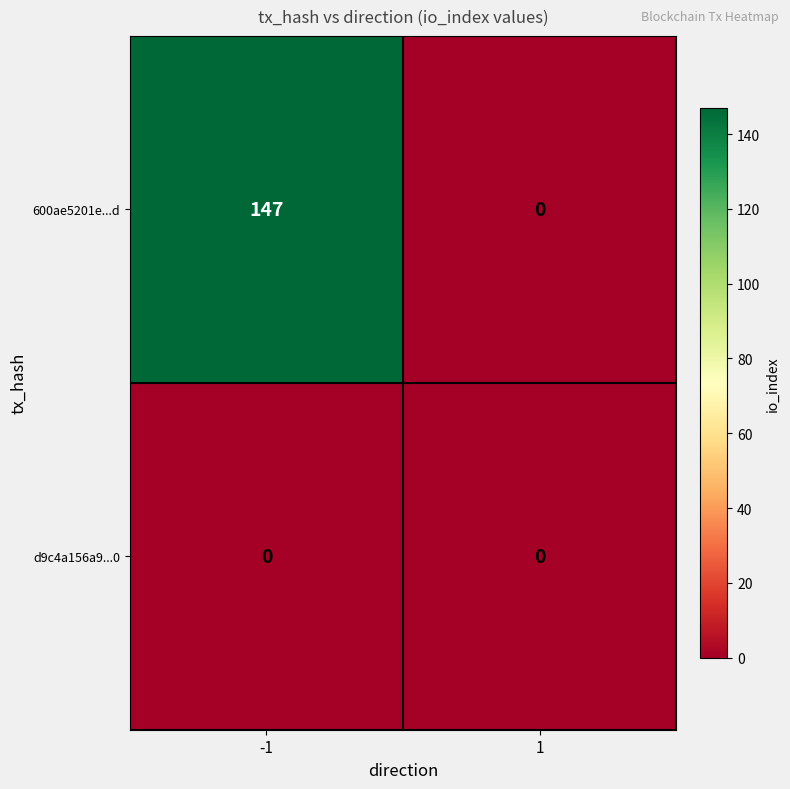

At which category is the sum across all series the highest?

-1